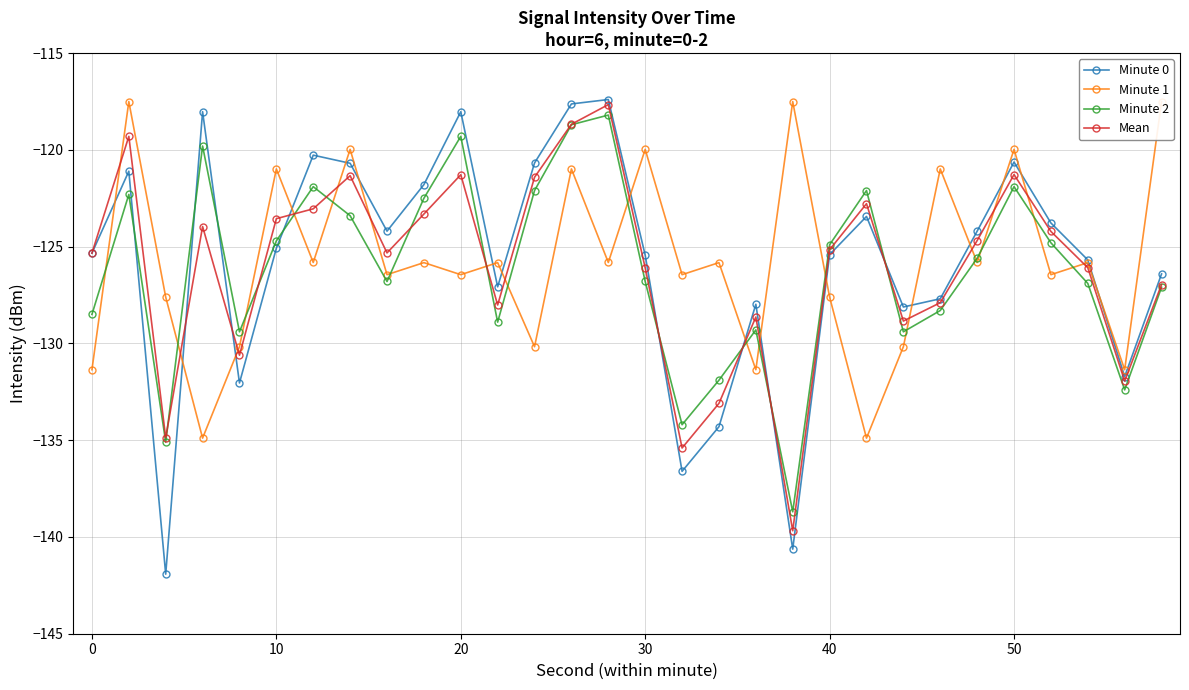

True or false: Minute 2 and Mean intersect in this chart.

True